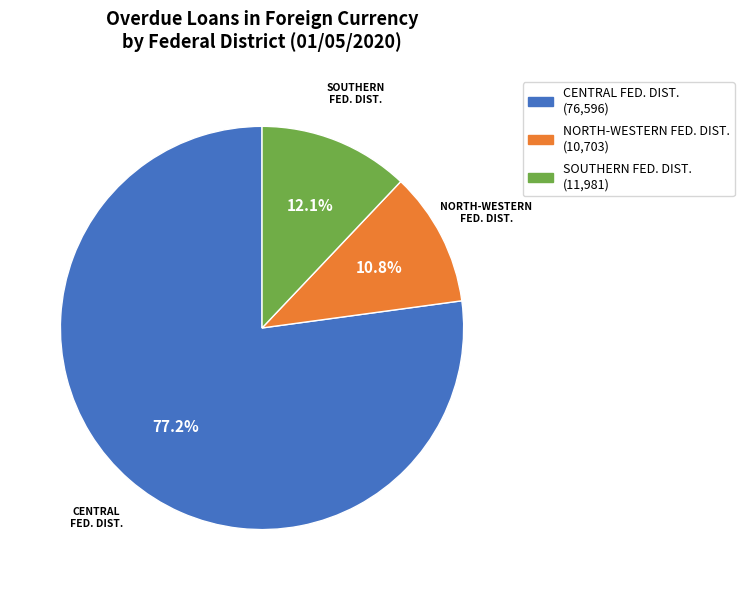

Does any single category account for the majority?

Yes